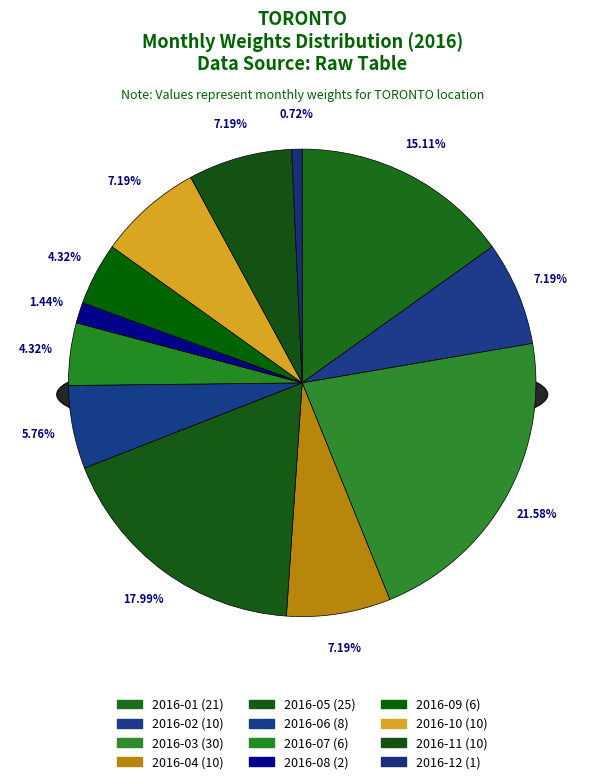

What is the total percentage of 2016-08 and 2016-10?

8.6%